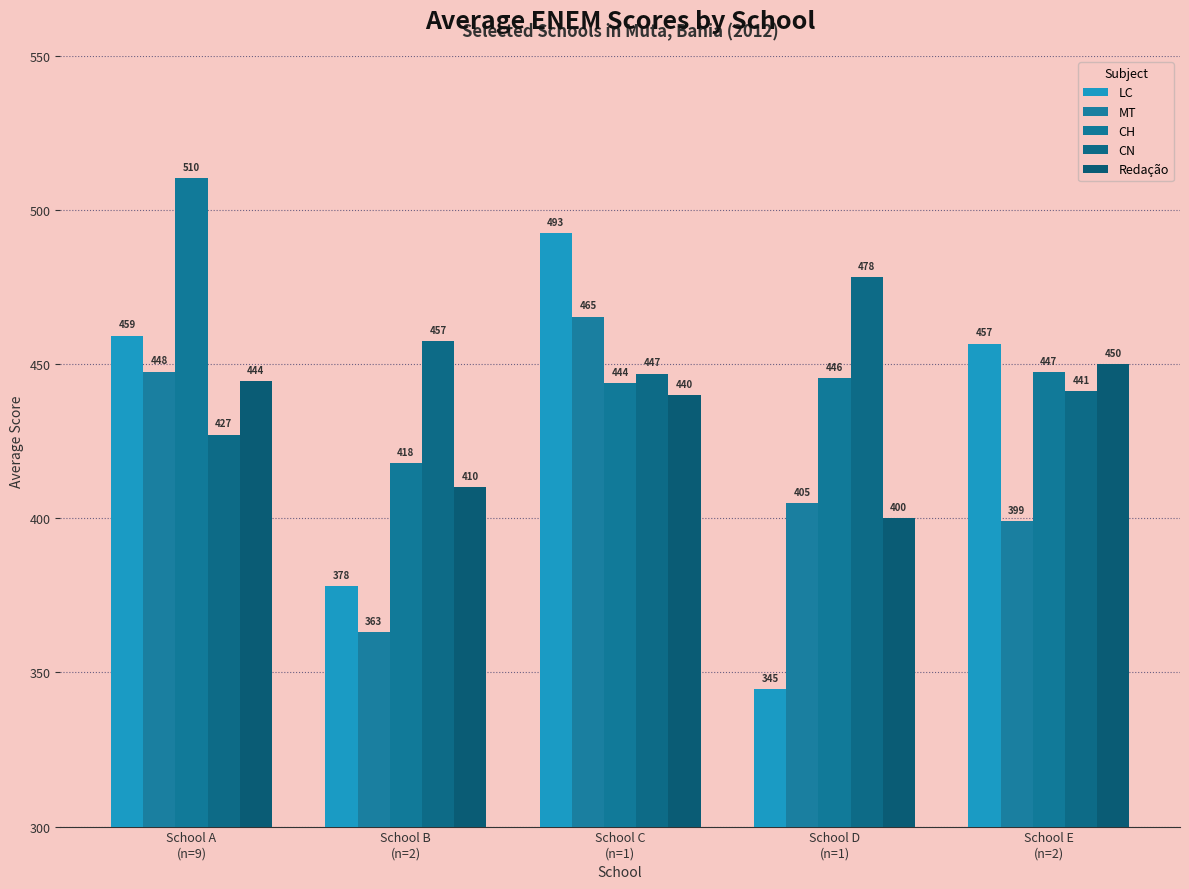

Rank the series by their maximum value, from highest to lowest.

CH, LC, CN, MT, Redação